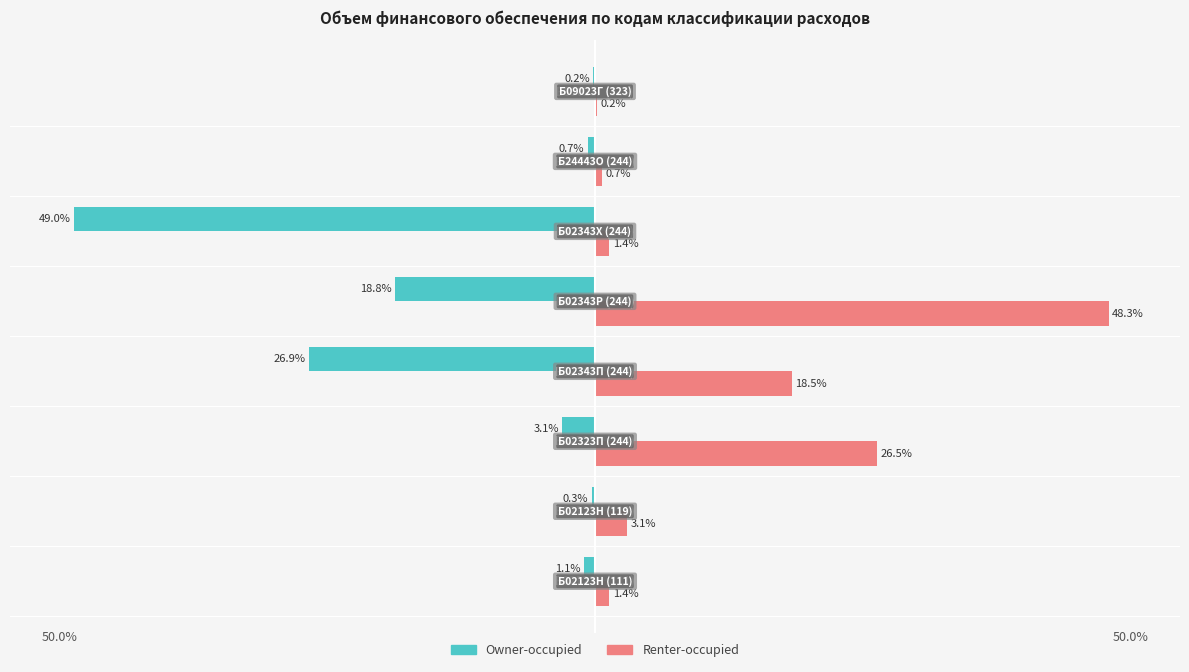

Which series has the largest total across all categories?

Renter-occupied